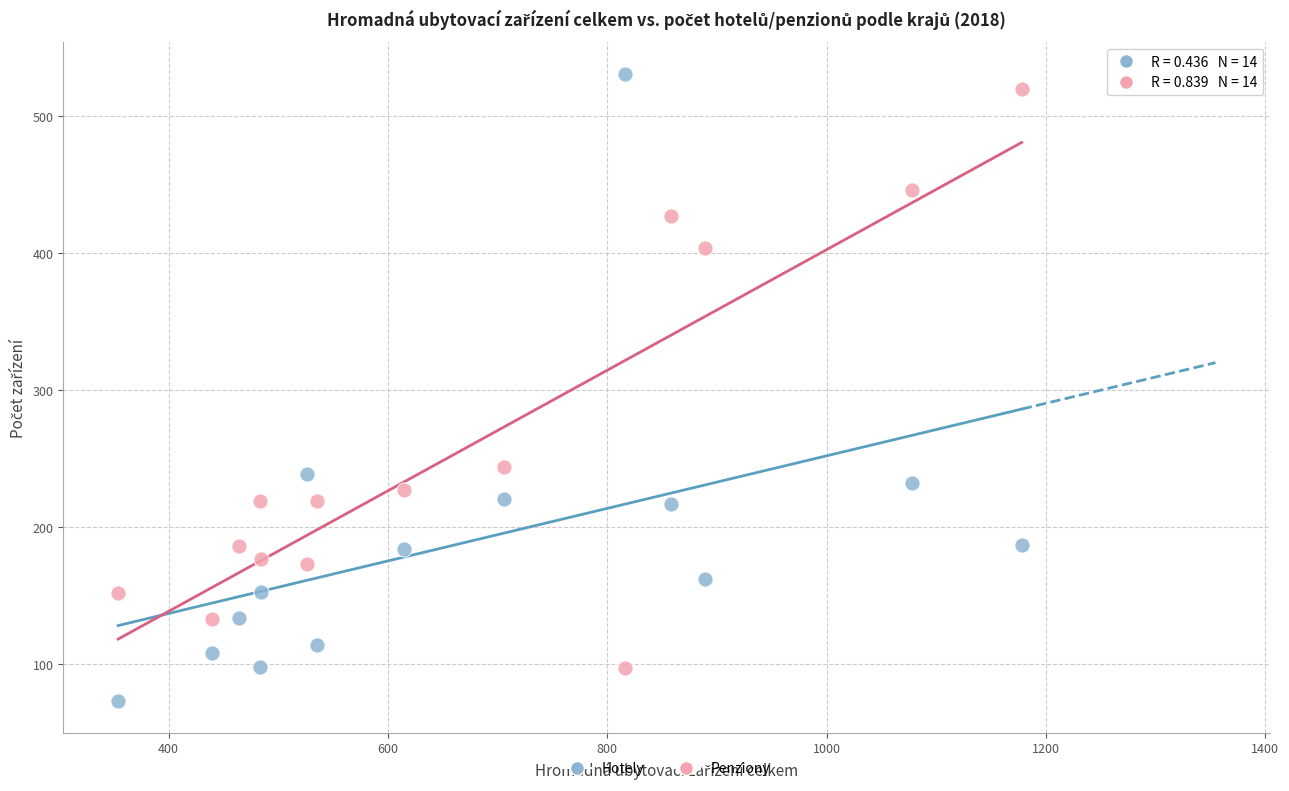

Which series has the largest Y range (max minus min)?

Hotely